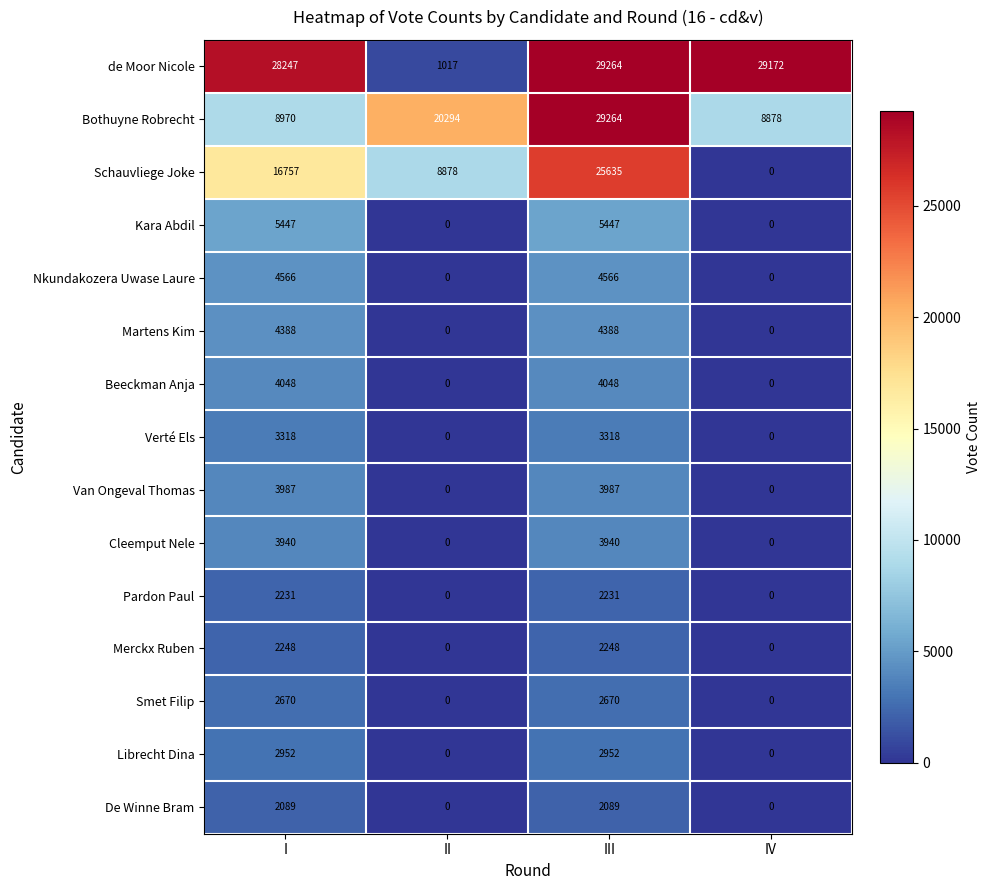

Which series has the largest range (max minus min)?

de Moor Nicole